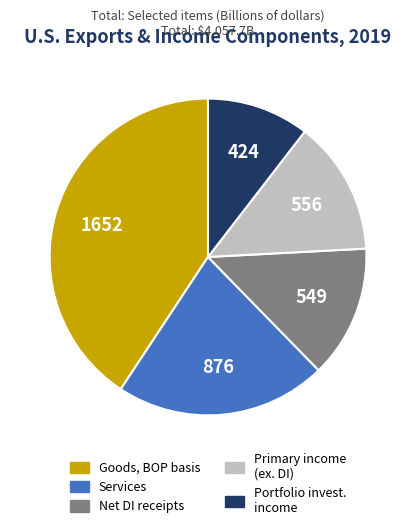

Does any single category account for the majority?

No